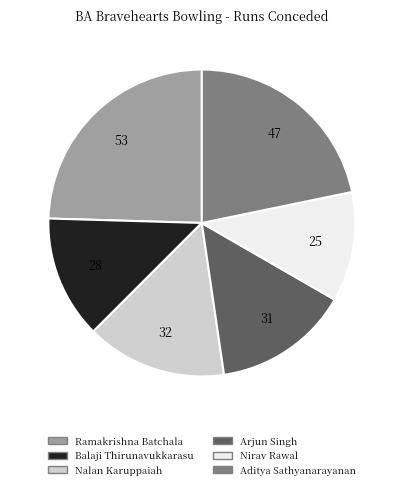

Count the number of slices in the pie.

6